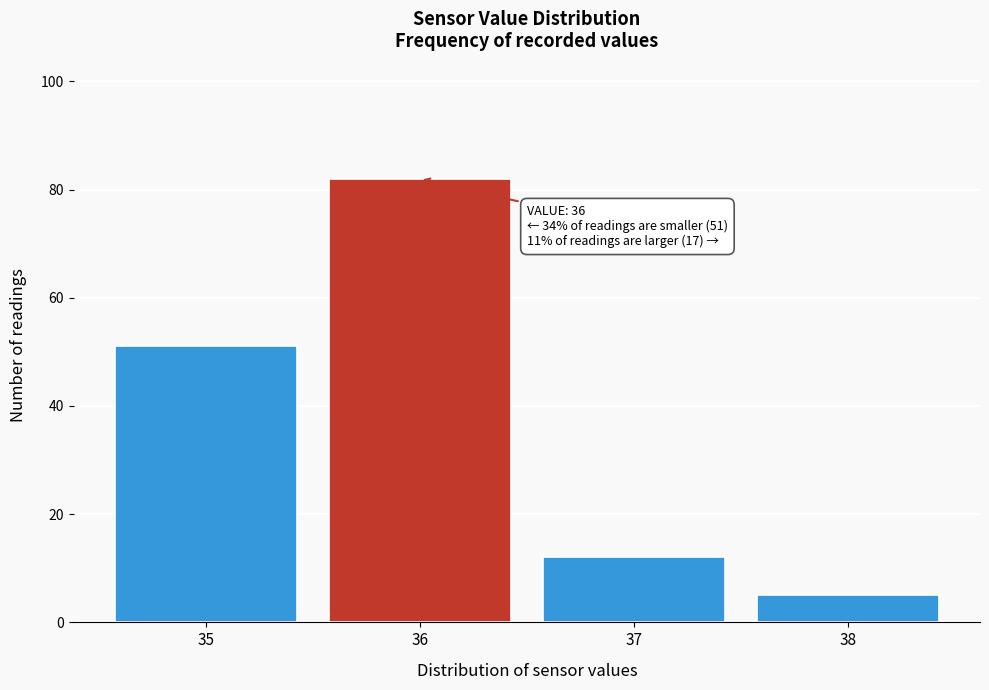

Which range on the x-axis has the tallest bar?

35.5 to 36.5